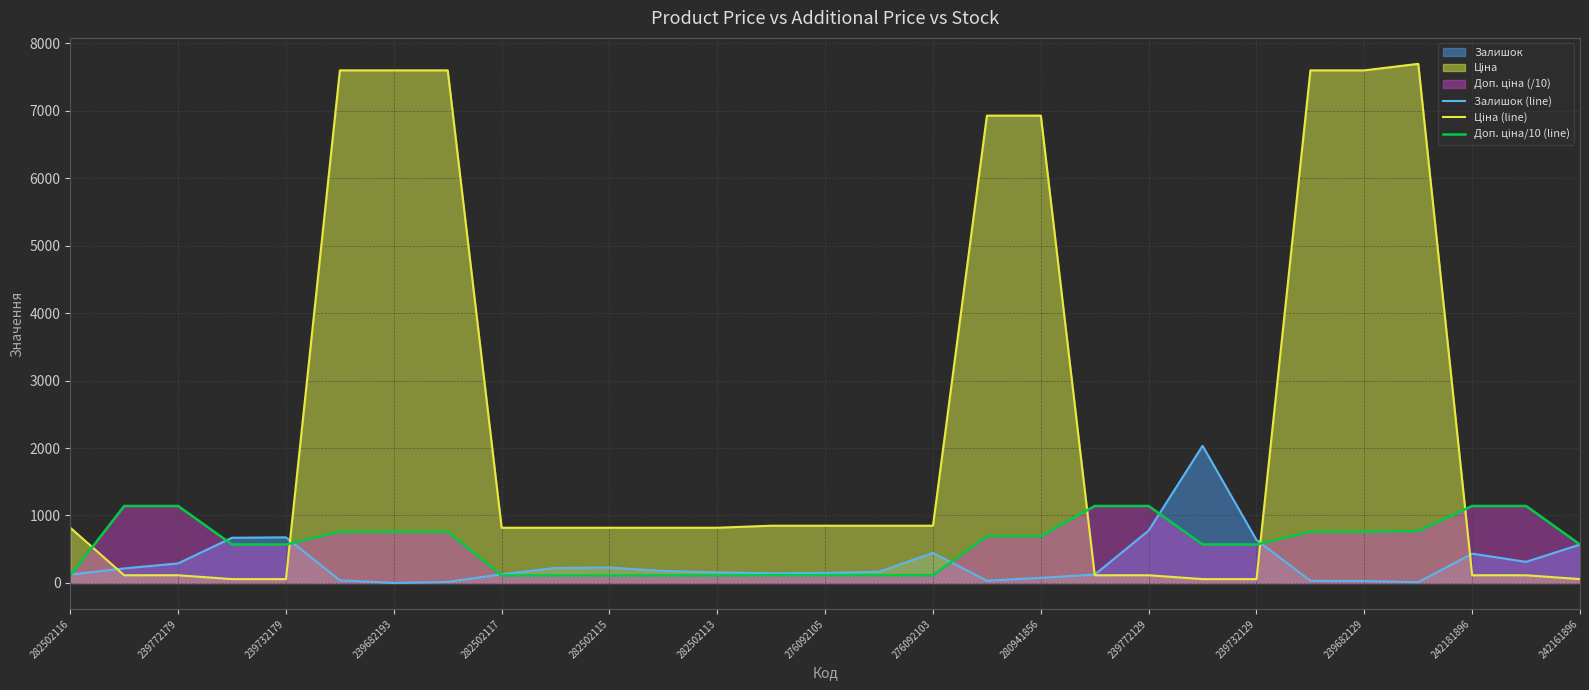

Reading left to right, list all the values displayed in this chart.

Залишок (line): 125.0	215.0	290.0	670.0	676.0	39.0	0.0	15.0	129.0	223.0	229.0	178.0	158.0	144.0	149.0	167.0	446.0	33.0	76.0	124.0	777.0	2033.0	637.0	33.0	29.0	11.0	434.0	313.0	569.0
Ціна (line): 818.5	114.1	114.1	57.0	57.0	7596.5	7596.5	7596.5	818.5	818.5	818.5	818.5	818.5	848.4	848.4	848.4	848.4	6925.7	6925.7	114.1	114.1	57.0	57.0	7596.5	7596.5	7693.1	114.1	114.1	57.0
Доп. ціна/10 (line): 110.9	1141.0	1141.0	570.5	570.5	759.7	759.7	759.7	110.9	110.9	110.9	110.9	110.9	115.0	115.0	115.0	115.0	692.6	692.6	1141.0	1141.0	570.5	570.5	759.7	759.7	769.3	1141.0	1141.0	570.5